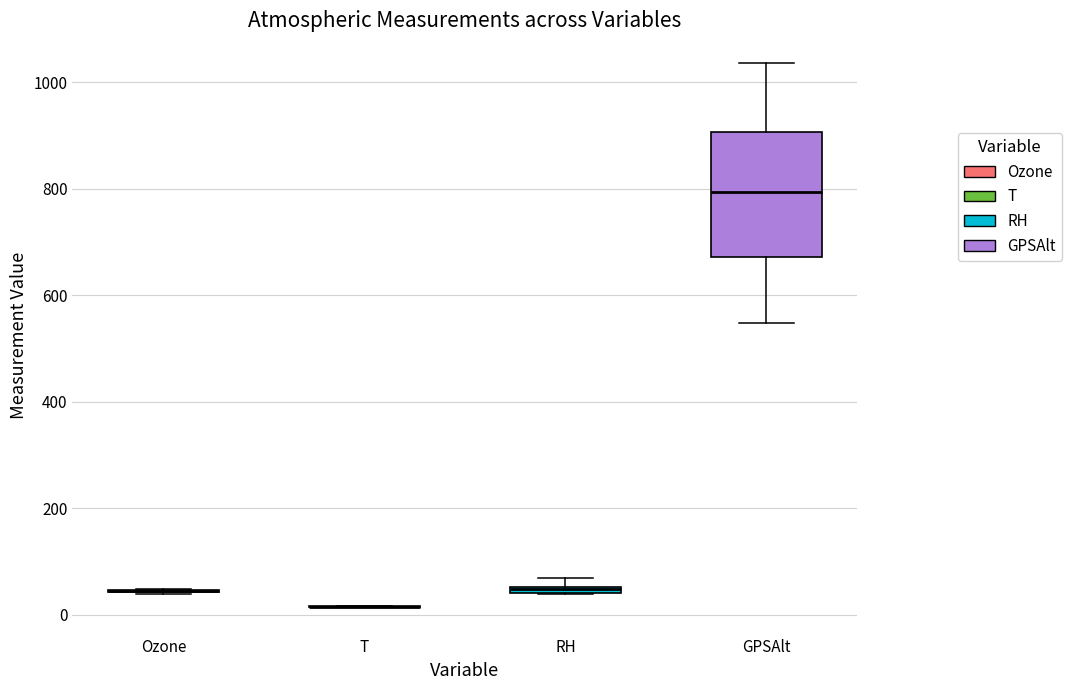

Where is the lower edge of the box for RH on the y-axis? The values are not printed on the chart, so give them approximately, as read against the axis.

40